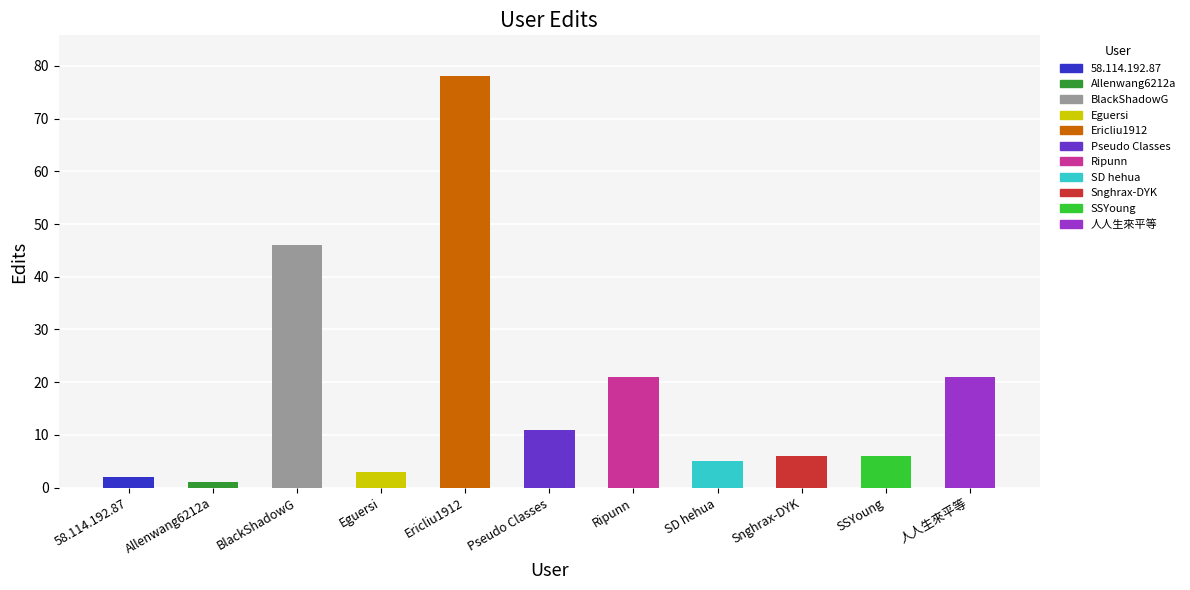

True or false: the data shows 30 at 人人生來平等.

False